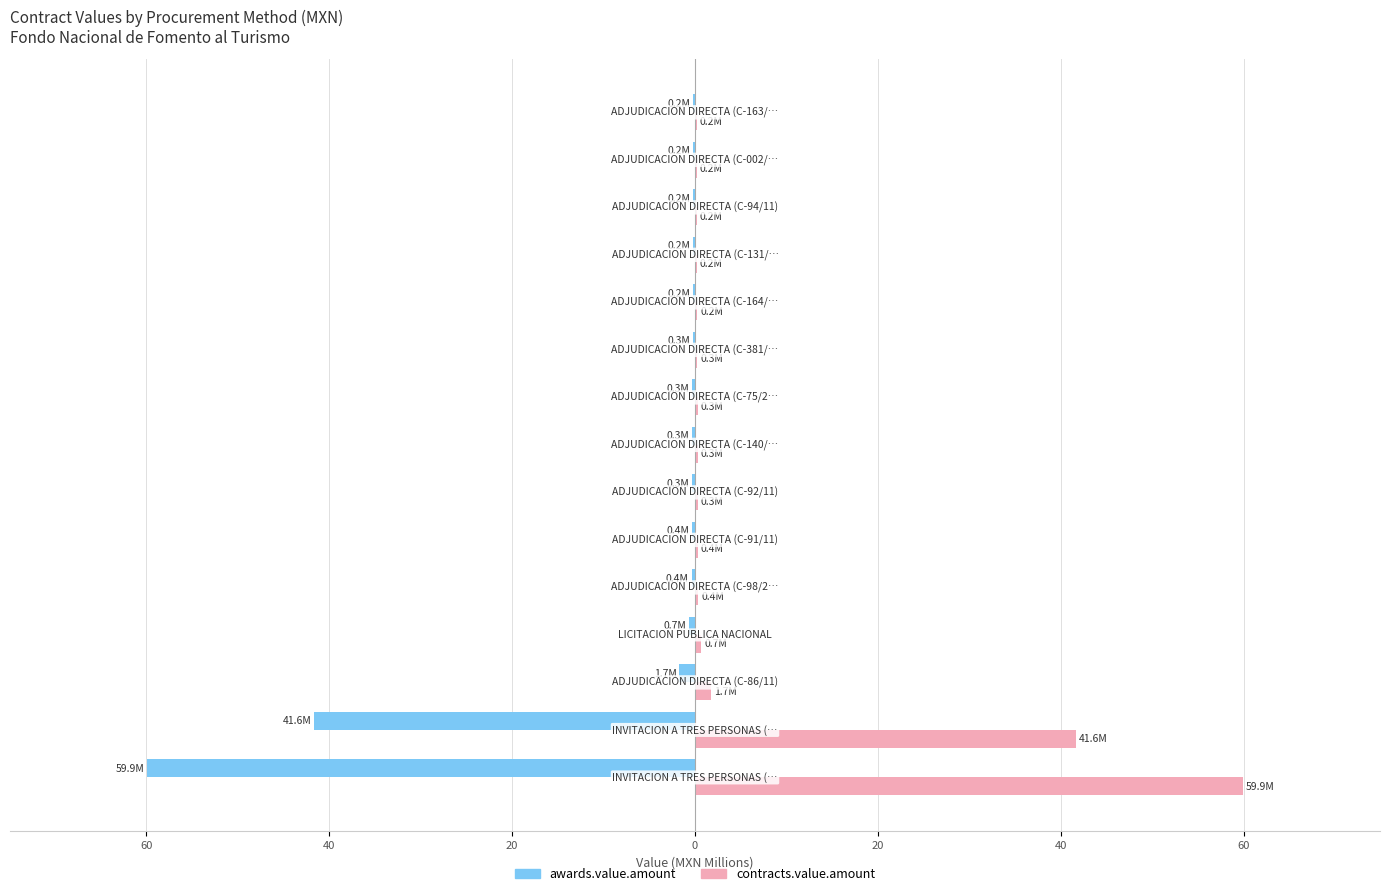

What are all the series names shown in the legend?

awards.value.amount, contracts.value.amount